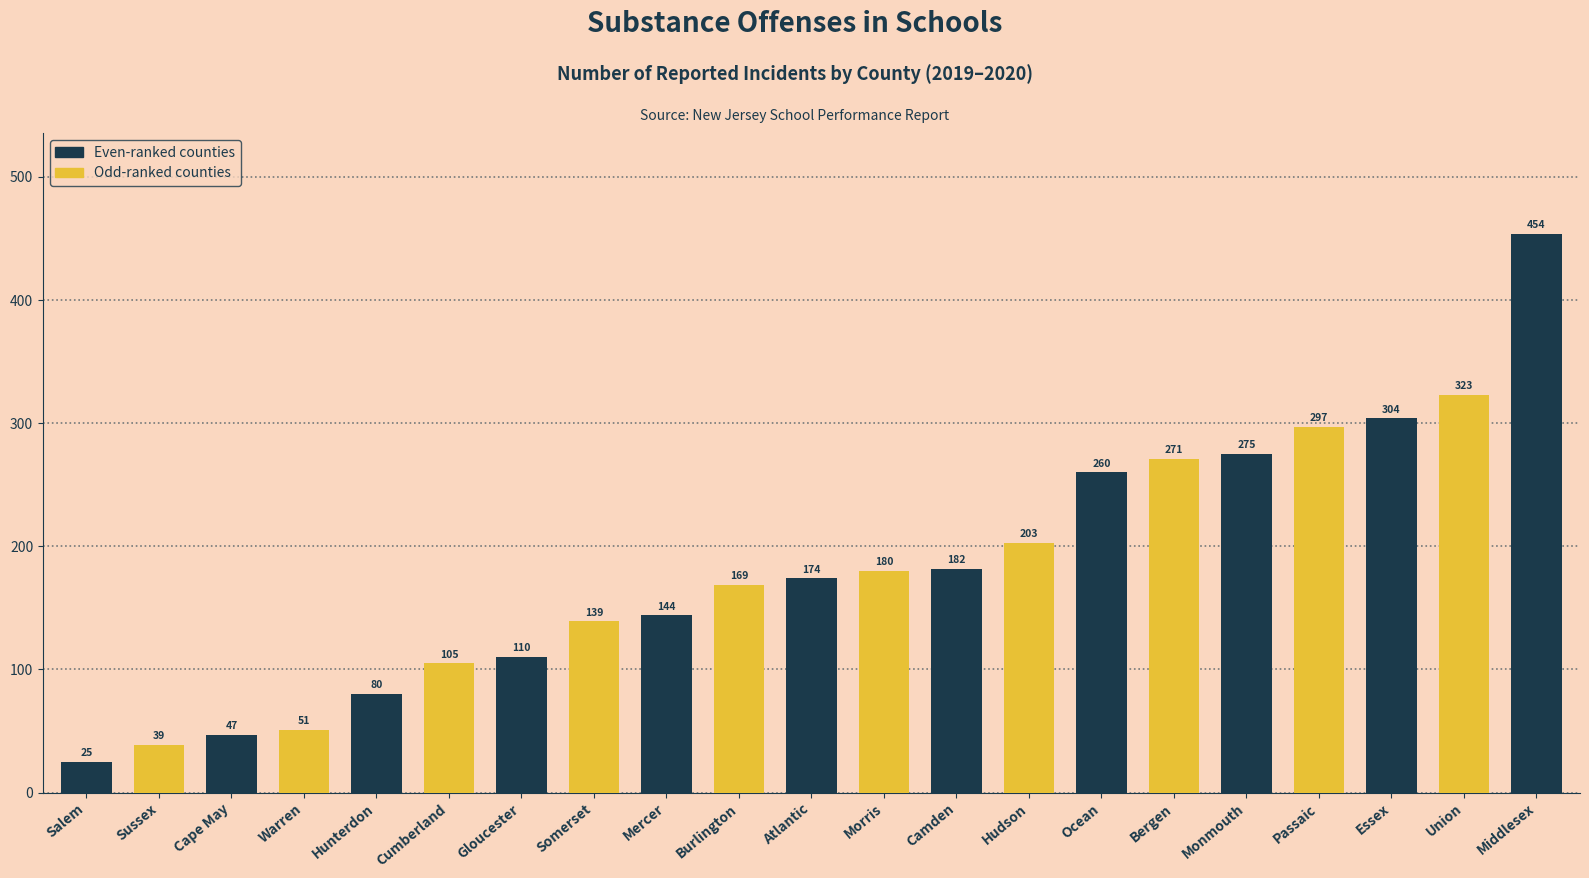

Count the number of data series in this chart.

1